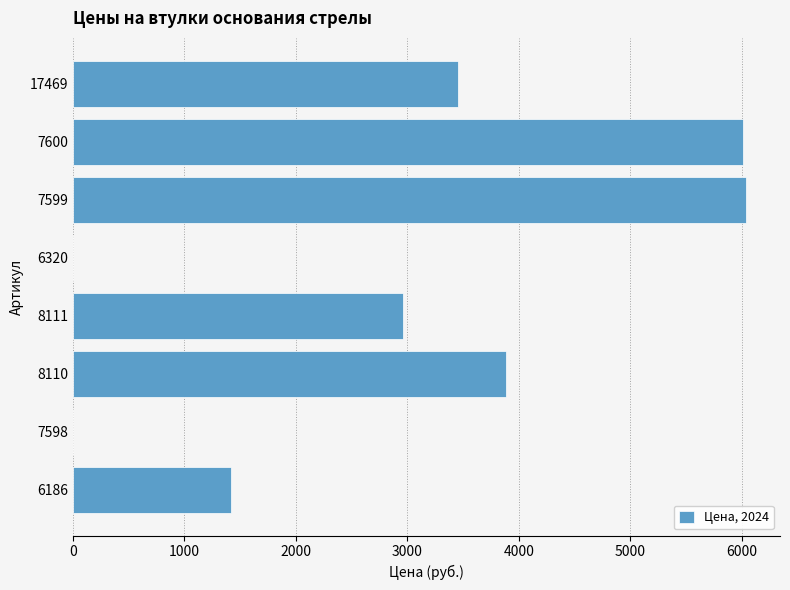

What is the sum of the values at 8111 and 17469?

6410